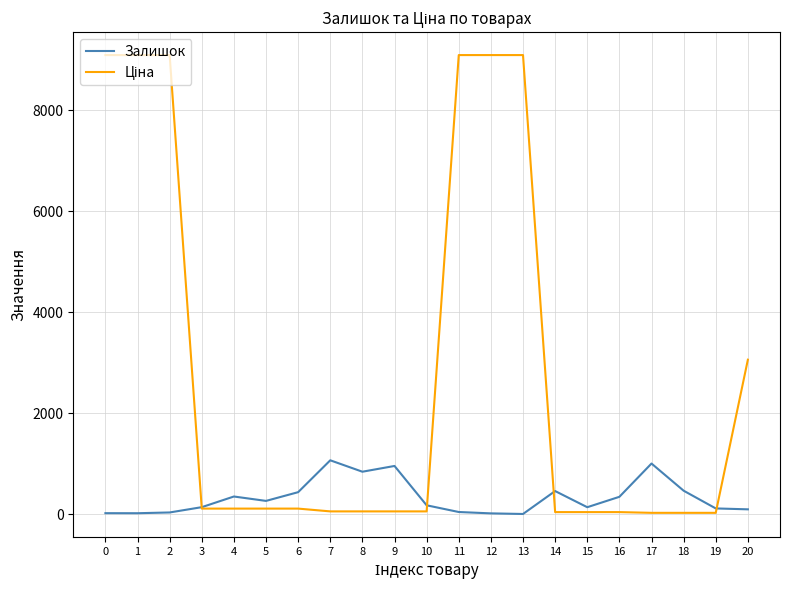

Reading left to right, what are all the values shown in this chart?

Залишок: 0=20.0	1=19.0	2=34.0	3=139.0	4=350.0	5=263.0	6=436.0	7=1067.0	8=841.0	9=955.0	10=176.0	11=43.0	12=16.0	13=4.0	14=458.0	15=138.0	16=344.0	17=1003.0	18=465.0	19=114.0	20=96.0
Ціна: 0=9092.0	1=9092.0	2=9092.0	3=110.5	4=110.5	5=110.5	6=110.5	7=55.3	8=55.3	9=55.3	10=55.3	11=9092.0	12=9092.0	13=9092.0	14=41.1	15=41.1	16=41.1	17=26.7	18=26.7	19=26.7	20=3059.7